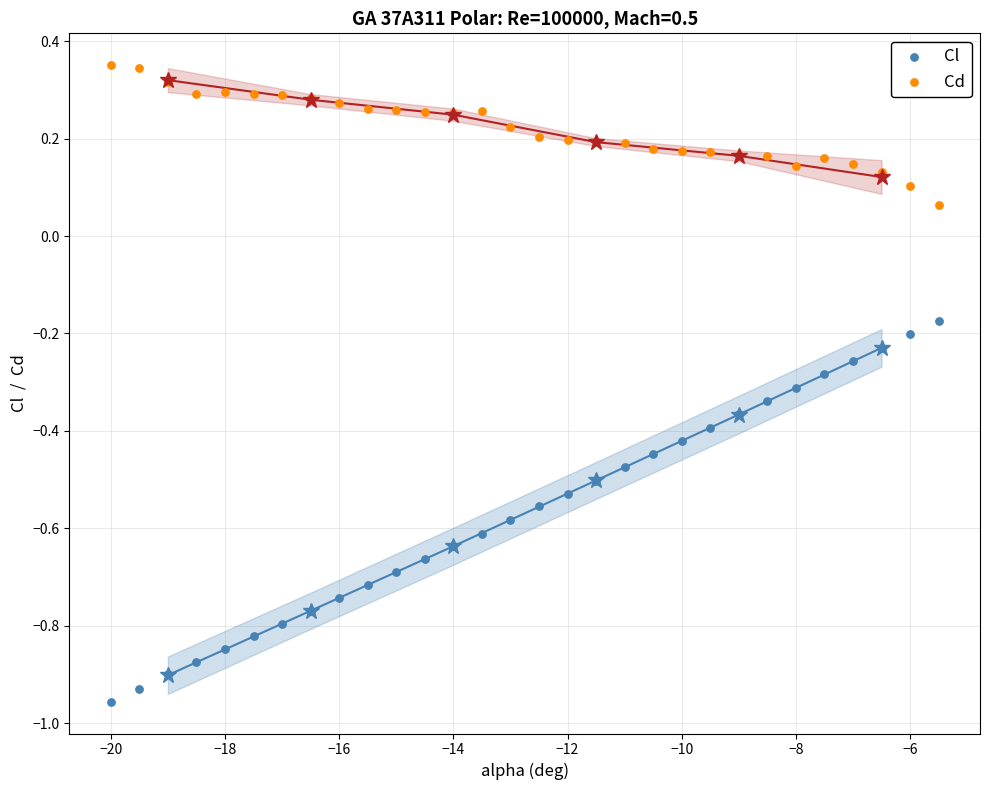

Across all data points, what is the range of X values (max minus min)?

14.5